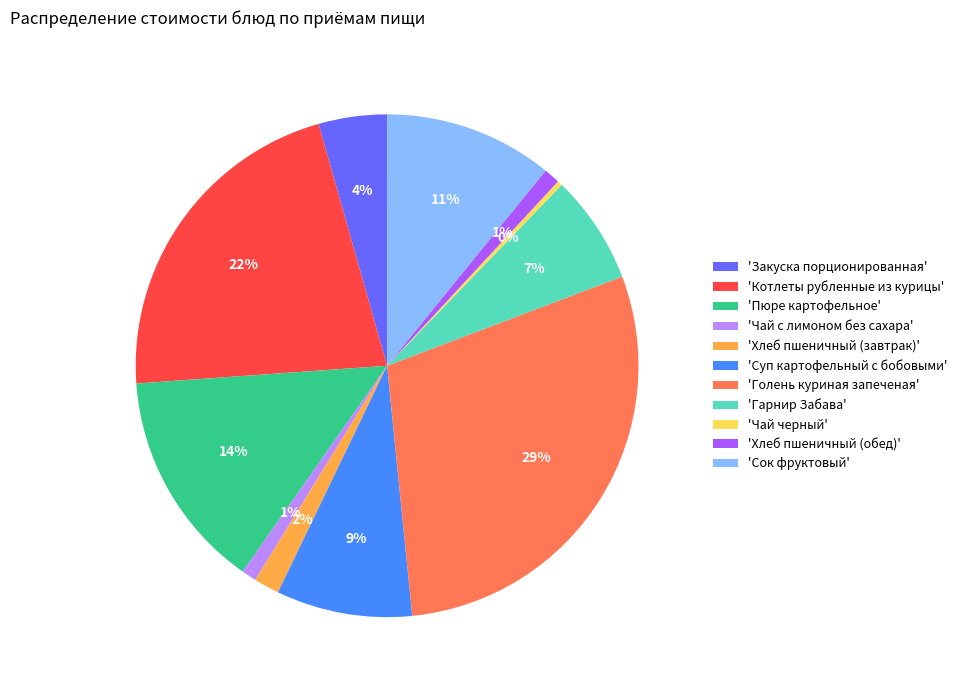

Does 'Закуска порционированная' account for over 50% of the chart?

No